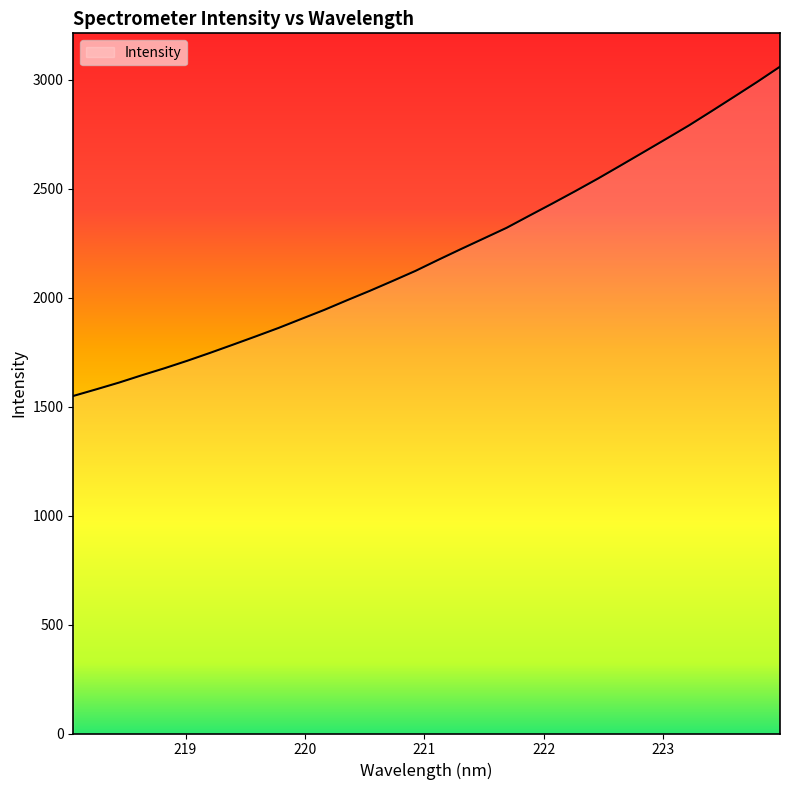

What is the sum of all values?

70500.1